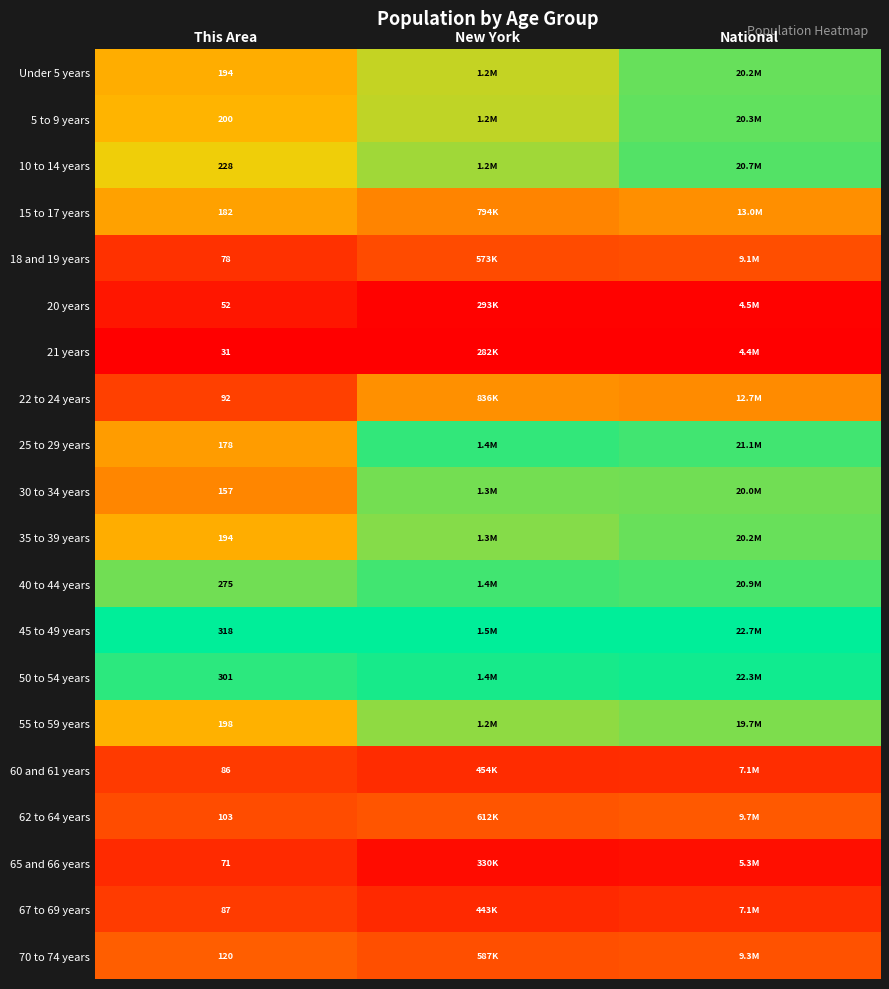

Which series has the largest total across all categories?

45 to 49 years